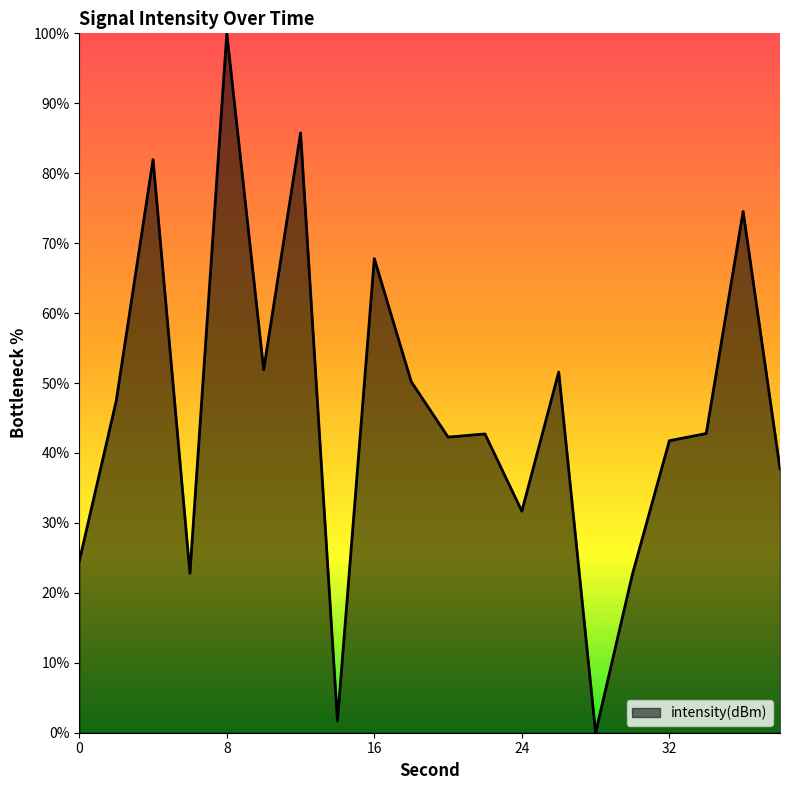

Rank the categories by value from highest to lowest.

8, 12, 4, 36, 16, 10, 26, 18, 2, 34, 22, 20, 32, 38, 24, 0, 6, 30, 14, 28